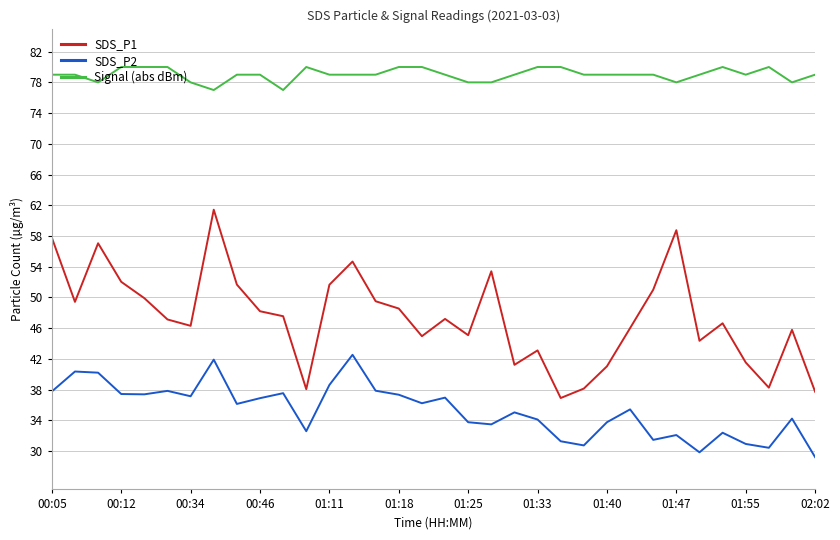

True or false: SDS_P1 and SDS_P2 cross at least once.

False